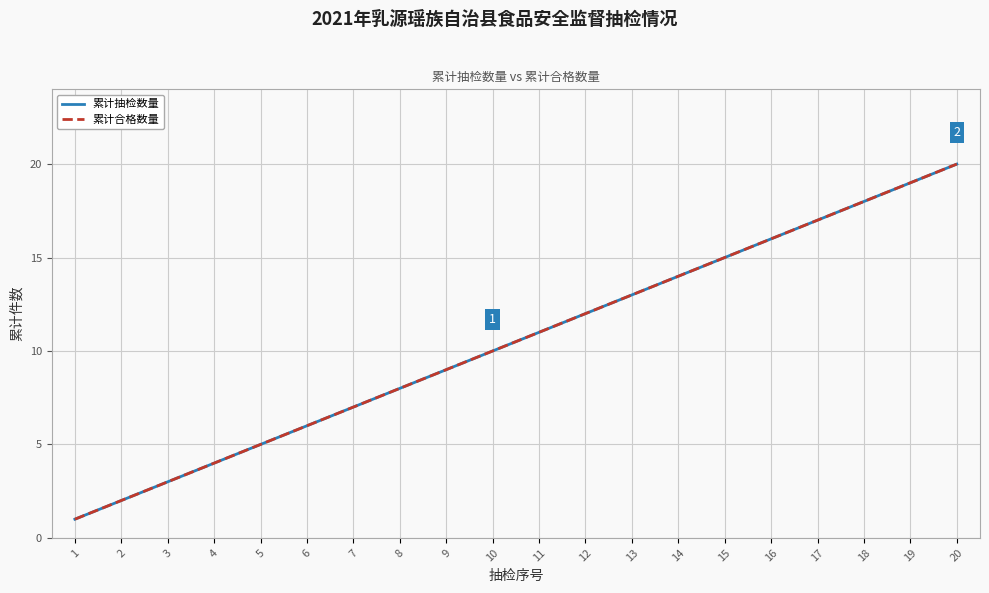

Which series has the largest total across all categories?

累计抽检数量